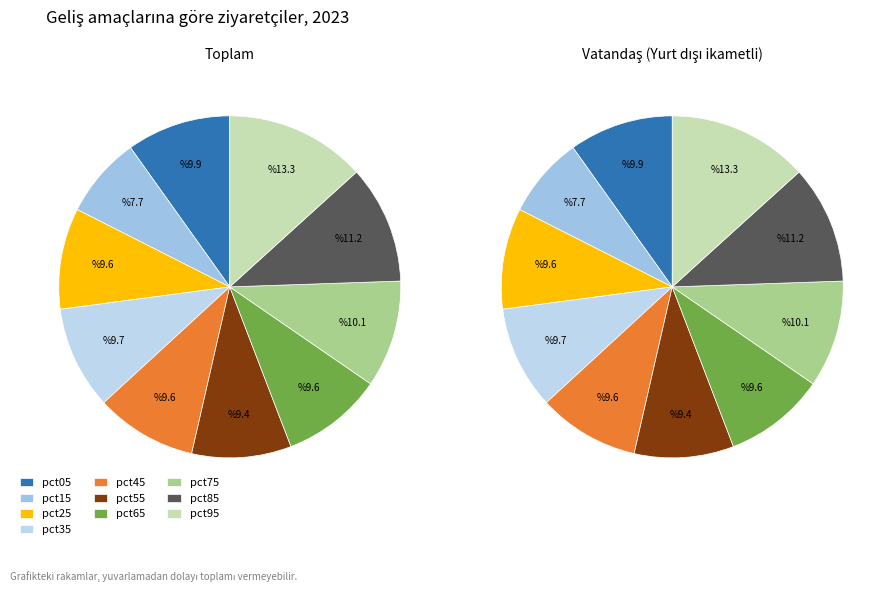

What is the largest slice in the pie chart?

pct95